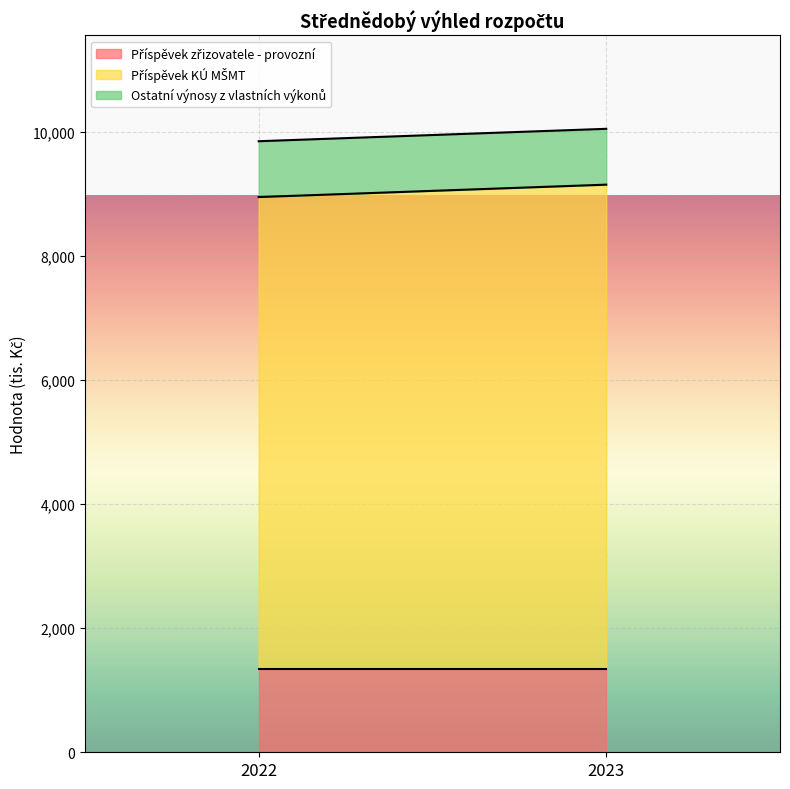

What is the value of the Ostatní výnosy z vlastních výkonů point at the 2nd from the left?

900